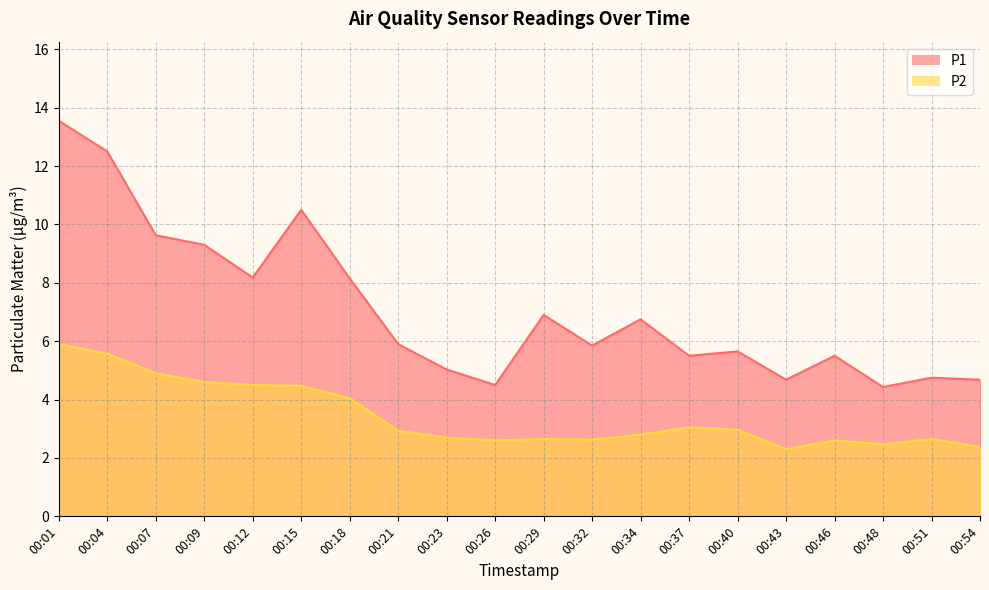

At 00:43, list the series in order from largest to smallest.

P1, P2